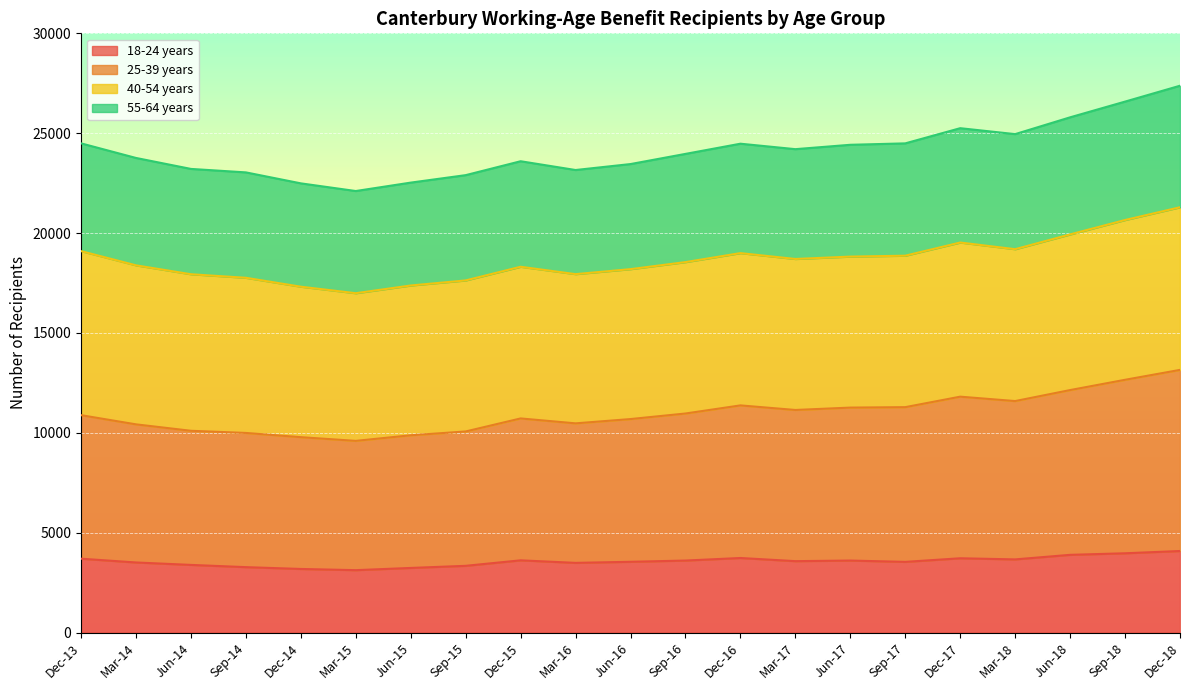

Does the chart display data point markers on the line(s)?

No